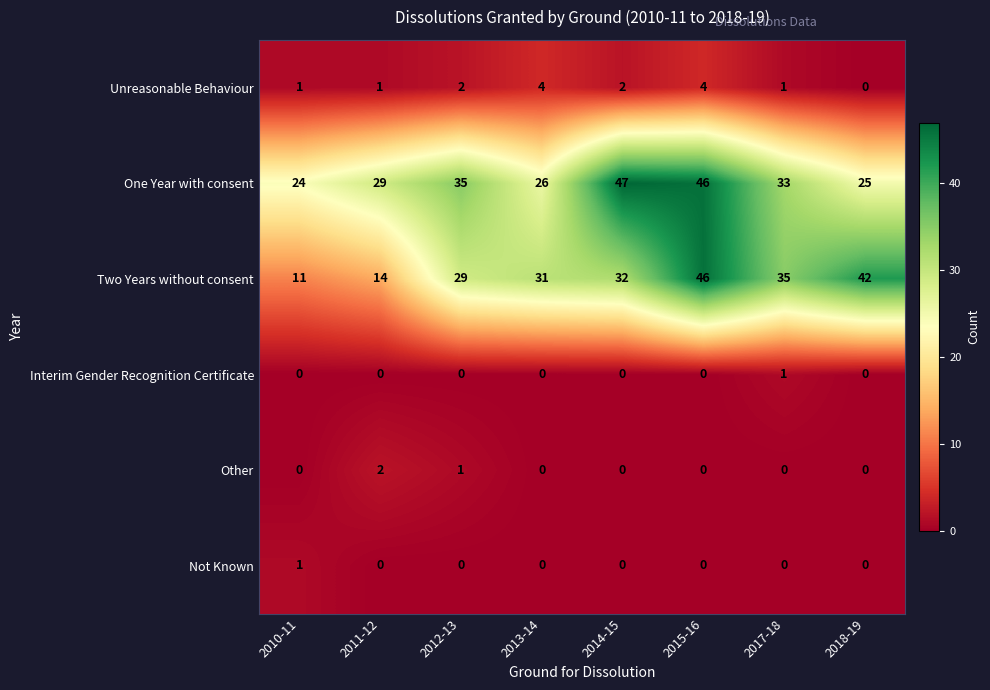

What is the difference between the highest and lowest values at 2014-15?

47